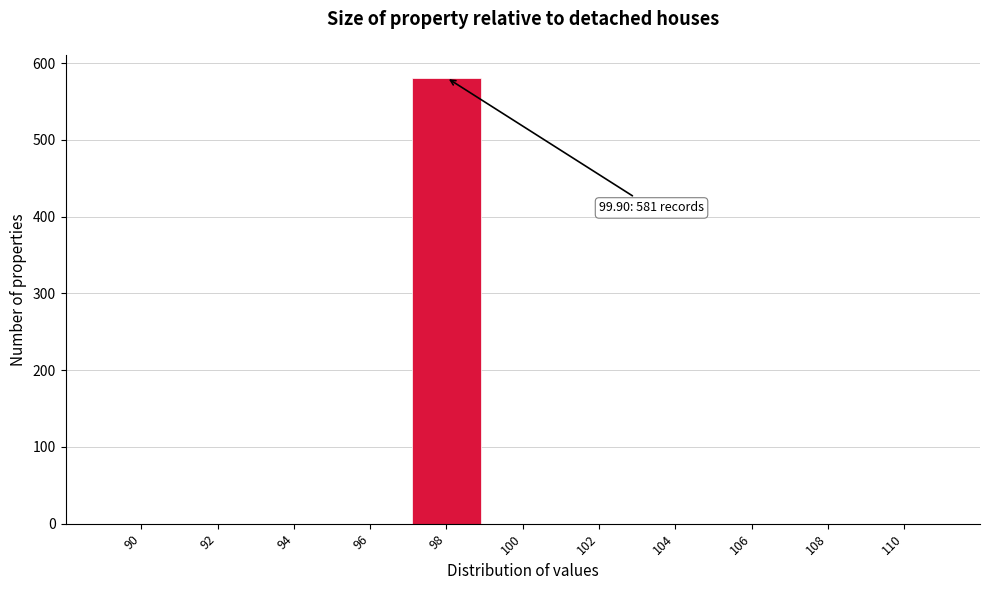

Reading left to right, what are all the values shown in this chart?

90=0	92=0	94=0	96=0	98=581	100=0	102=0	104=0	106=0	108=0	110=0